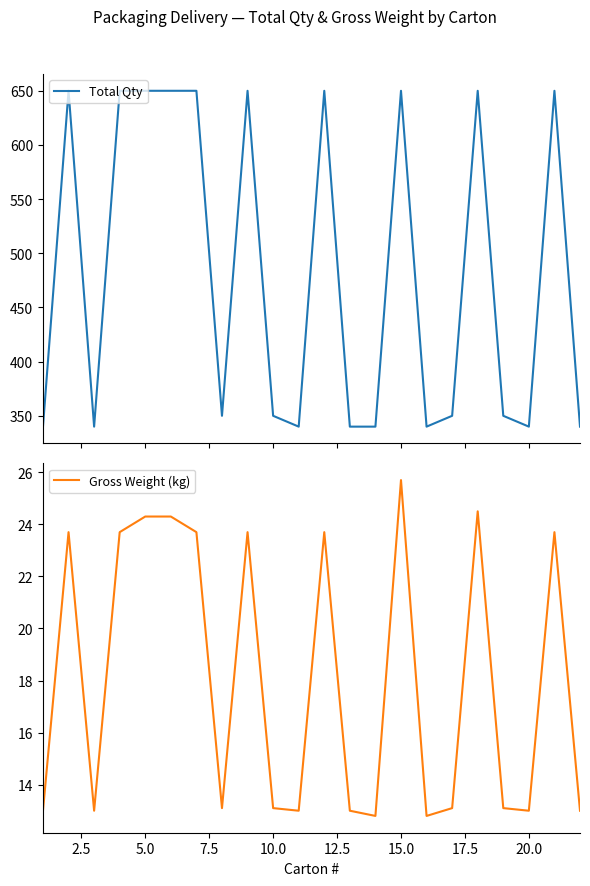

What is the minimum value for Total Qty?

340